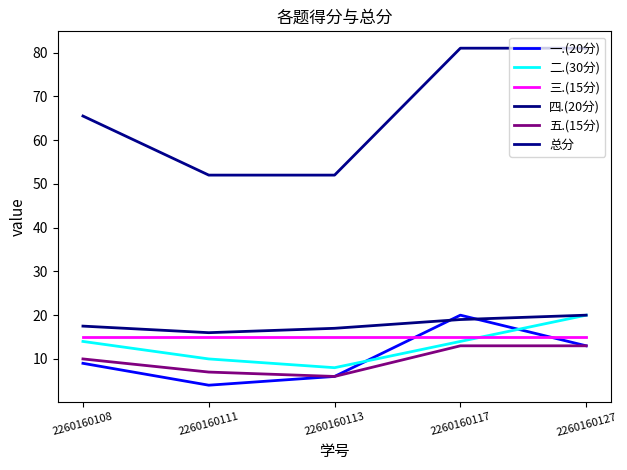

What is the value of the 总分 point at the 3rd from the left?

52.0